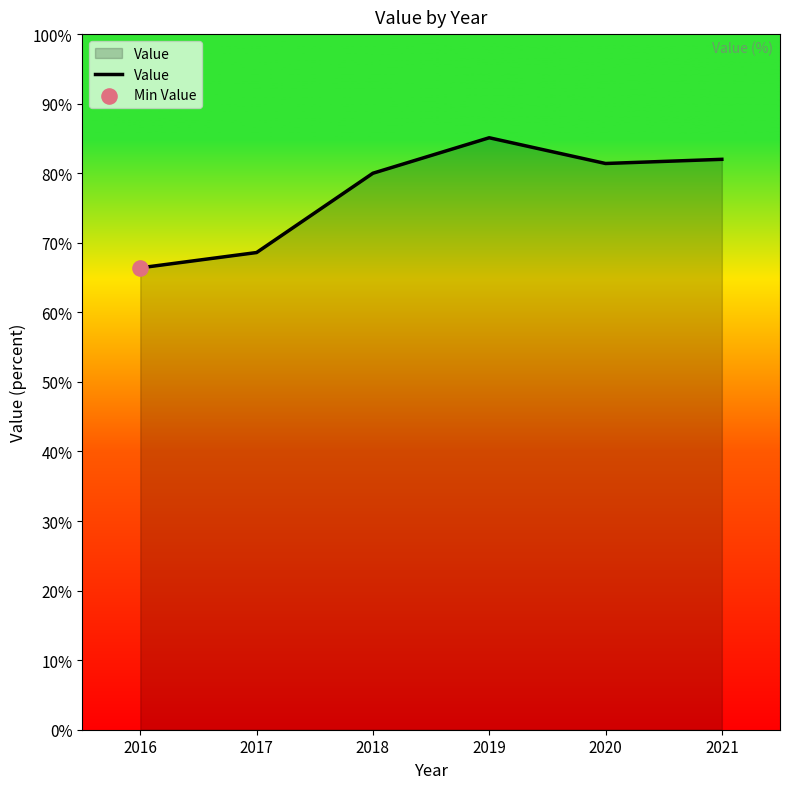

Between 2018 and 2021, which is larger?

2021